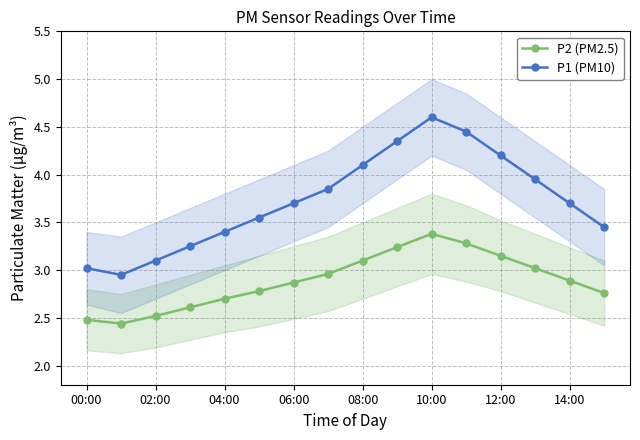

Which series has the largest total across all categories?

P1 (PM10)